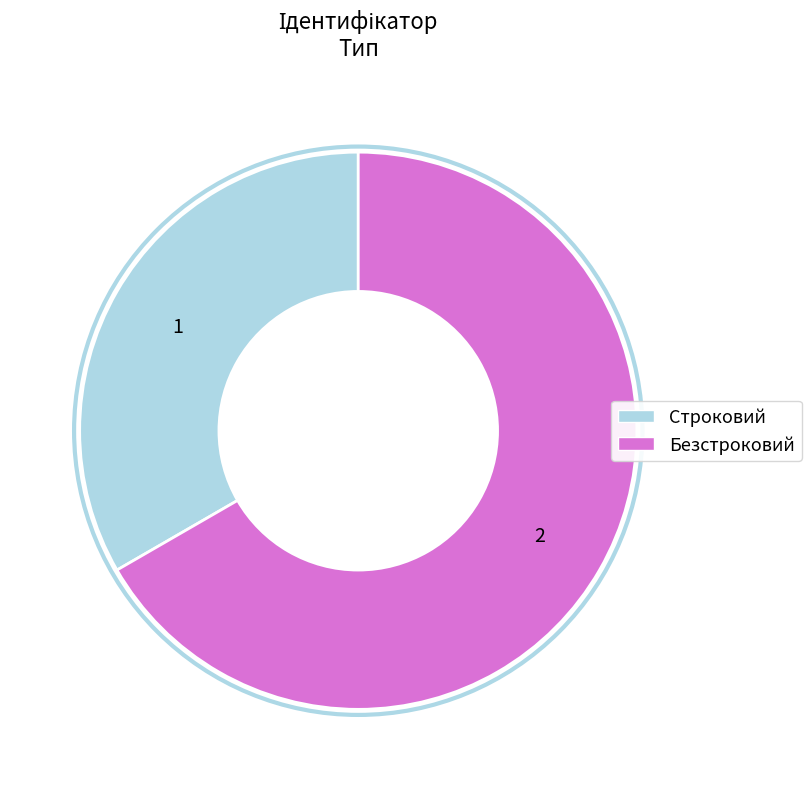

What is the ratio of the value at Строковий to the value at Безстроковий?

0.5